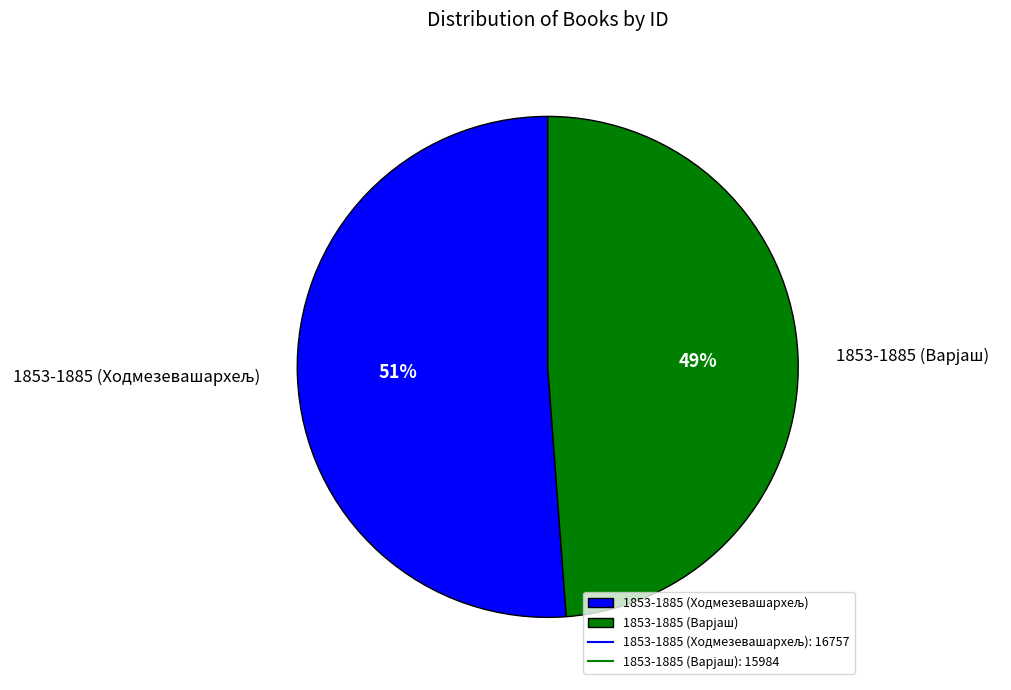

Does any single category account for the majority?

Yes